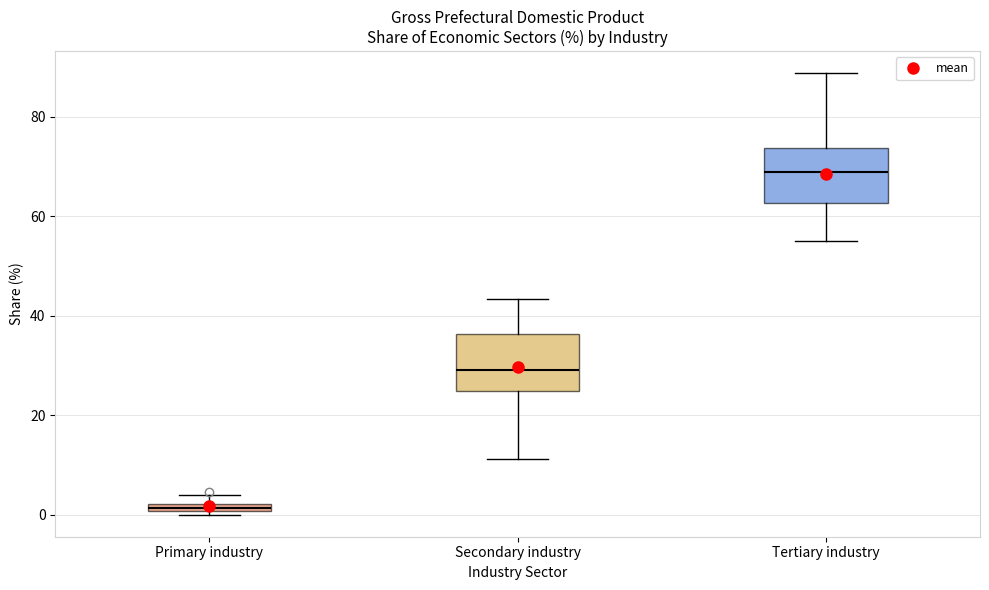

Where does the lower whisker of the box for Tertiary industry end on the y-axis? The values are not printed on the chart, so give them approximately, as read against the axis.

56